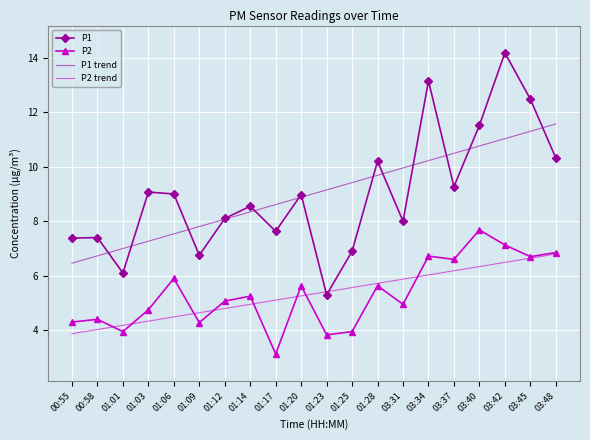

What is the total value across all series at 01:28?

31.2